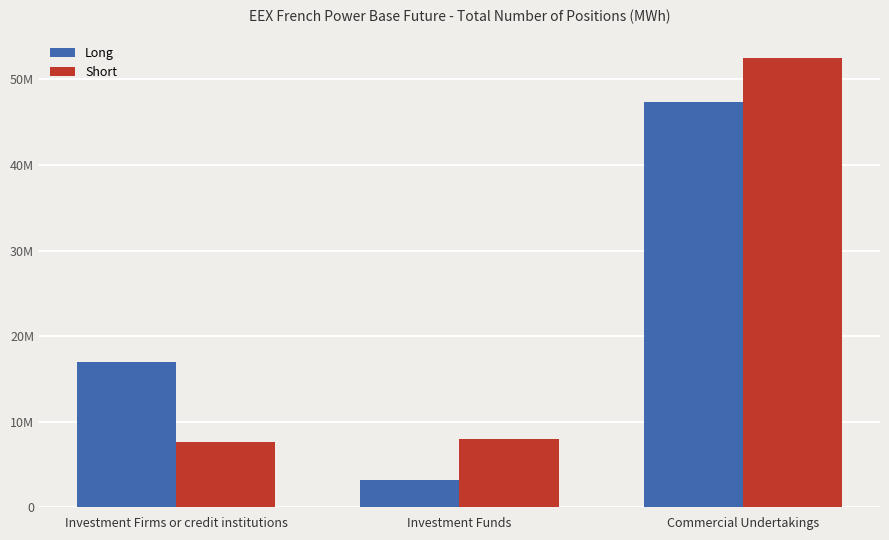

Which series has the widest spread of values?

Short